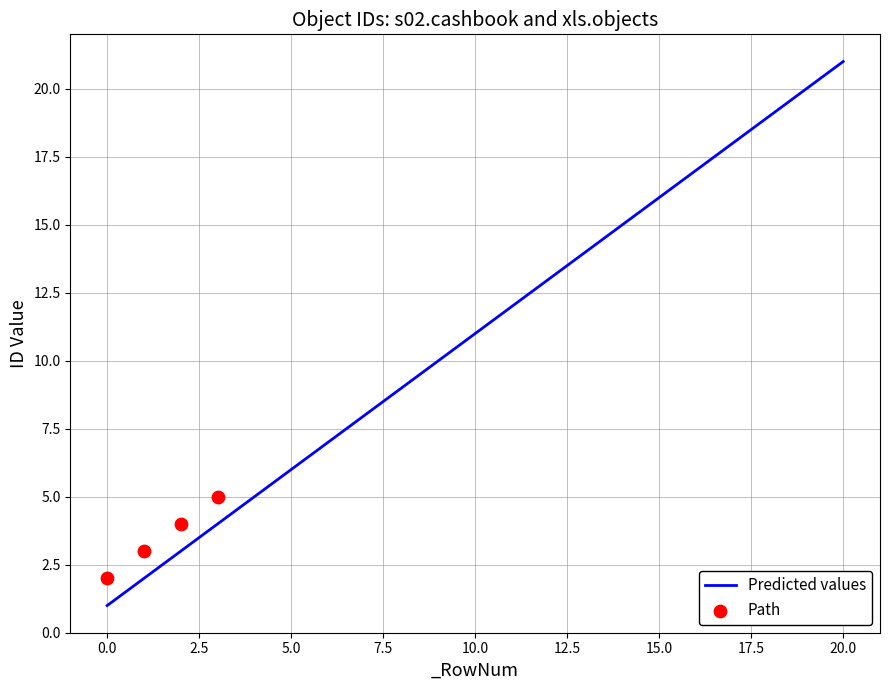

What is the highest value of the Predicted values series?

21